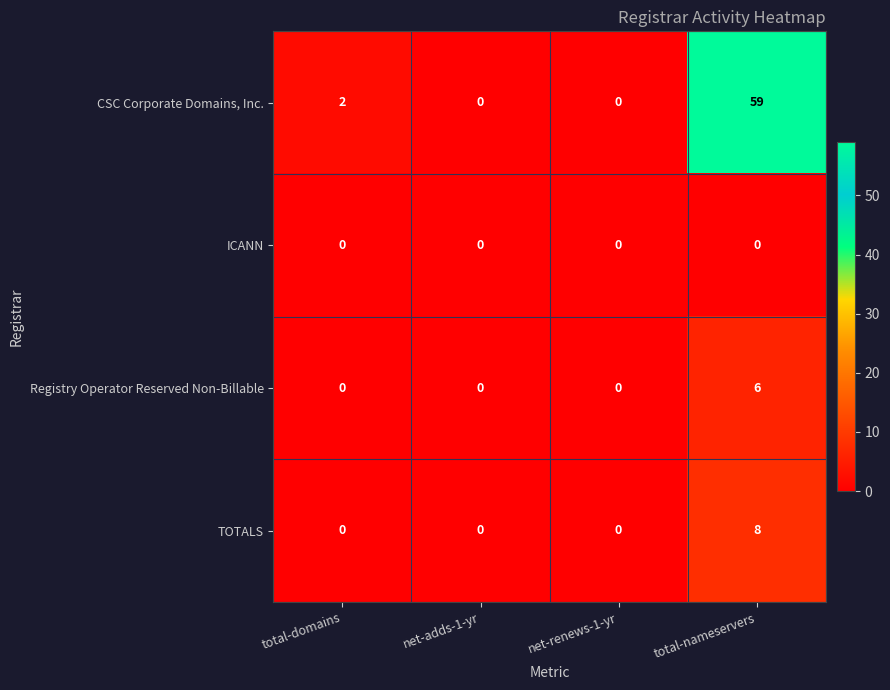

Count the TOTALS values in the range 0 to 8.

4